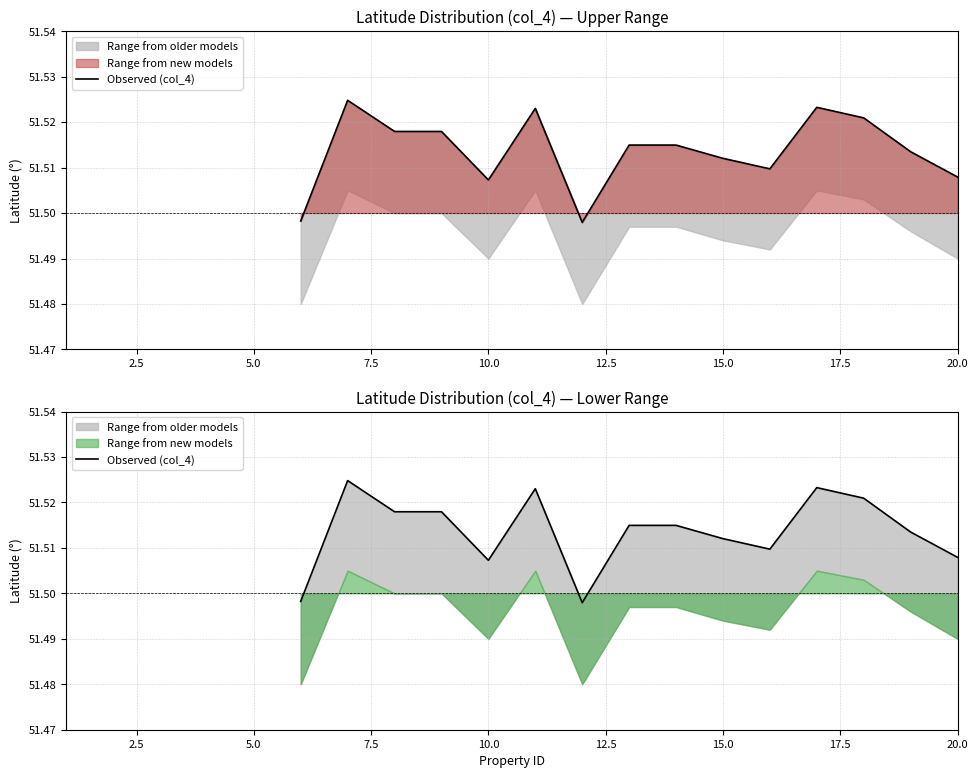

What is the label of the 17th point from the right?

7.5